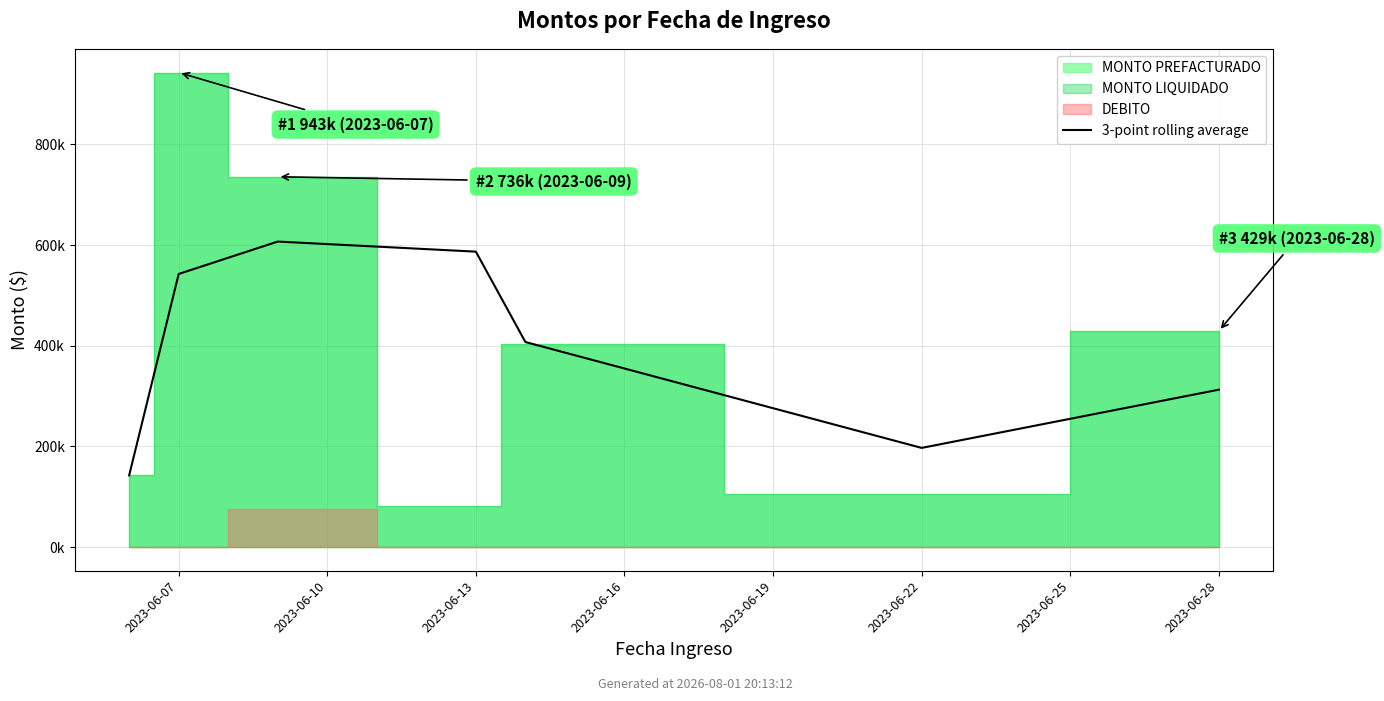

Reading right to left, what are all the values shown in this chart?

312699.0	196985.7	407389.7	587024.7	607071.3	542676.0	142400.0